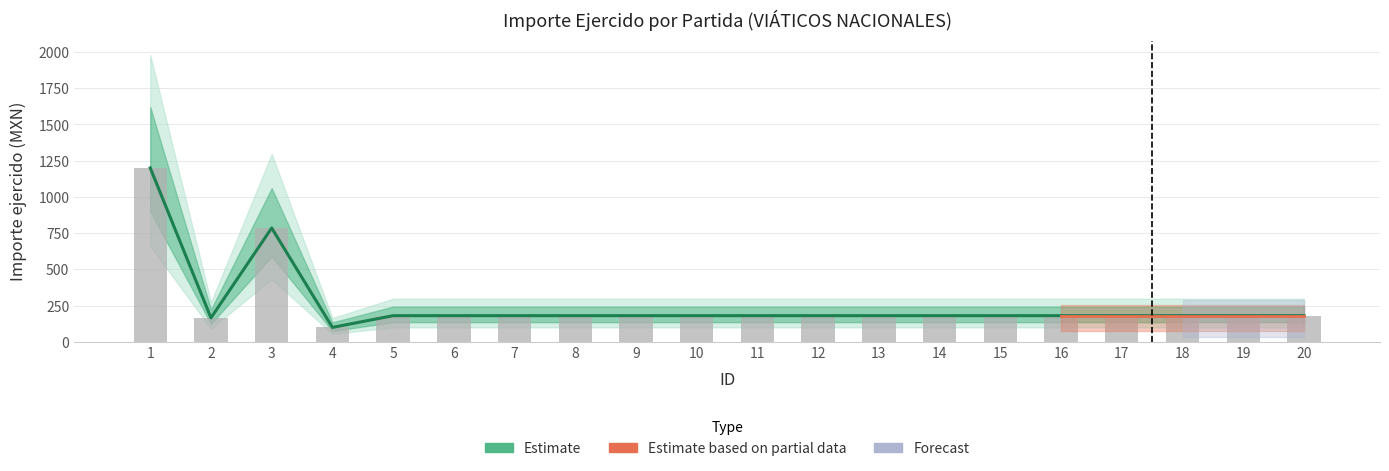

Rank the categories by value from lowest to highest.

4, 2, 5, 6, 7, 8, 9, 10, 11, 12, 13, 14, 15, 16, 17, 18, 19, 20, 3, 1